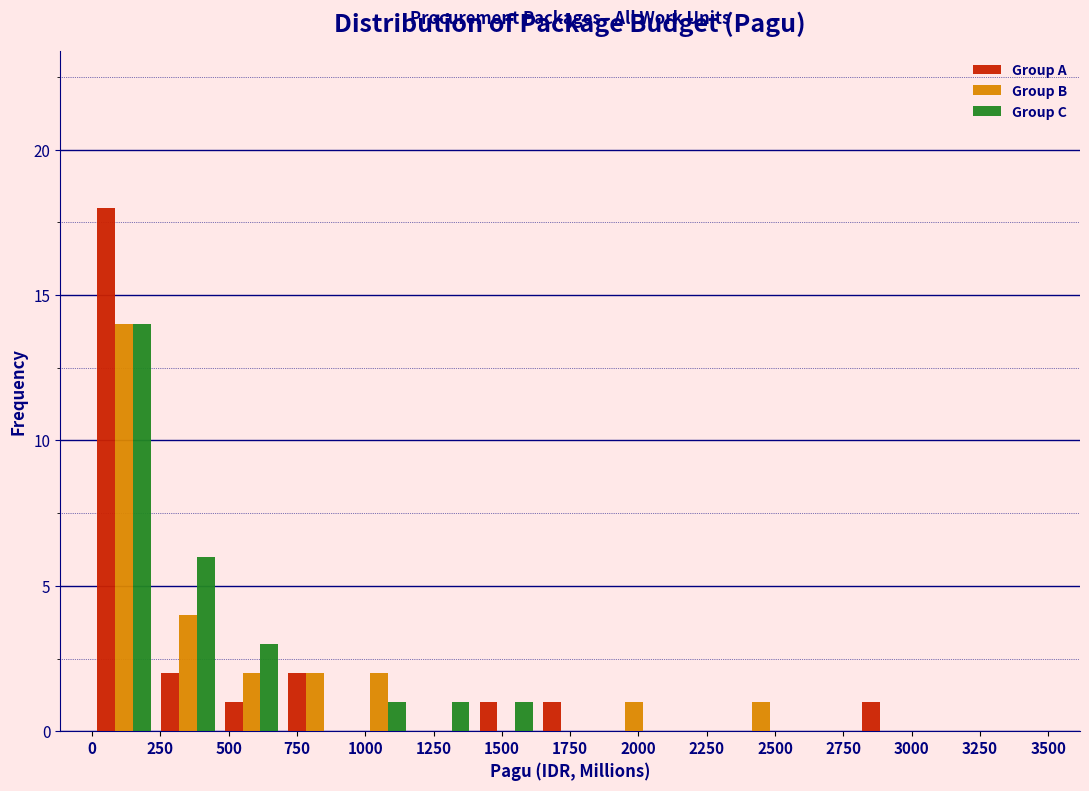

In the Group A series, which range on the x-axis has the tallest bar?

0 to 250